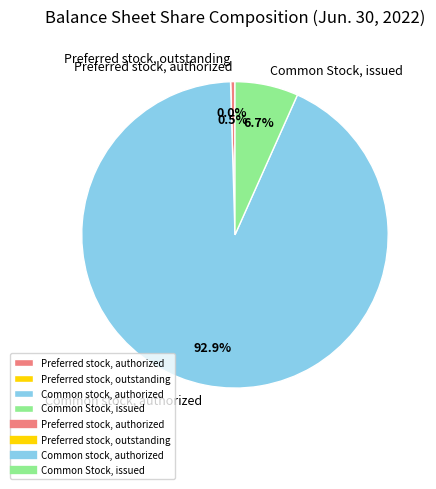

Which category accounts for the majority?

Common stock, authorized